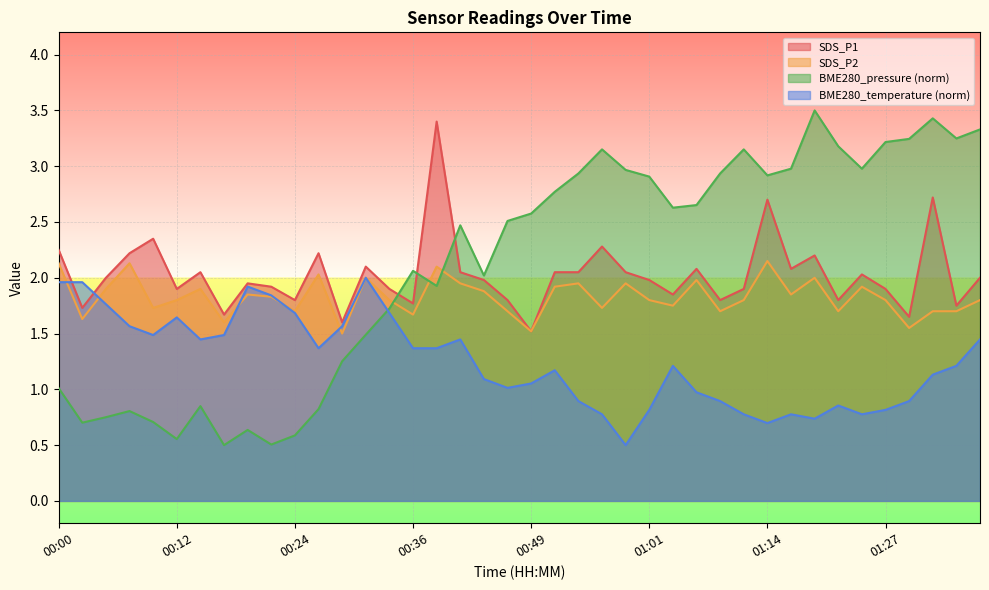

What is the value of the SDS_P1 point at the 32nd from the left?

2.1